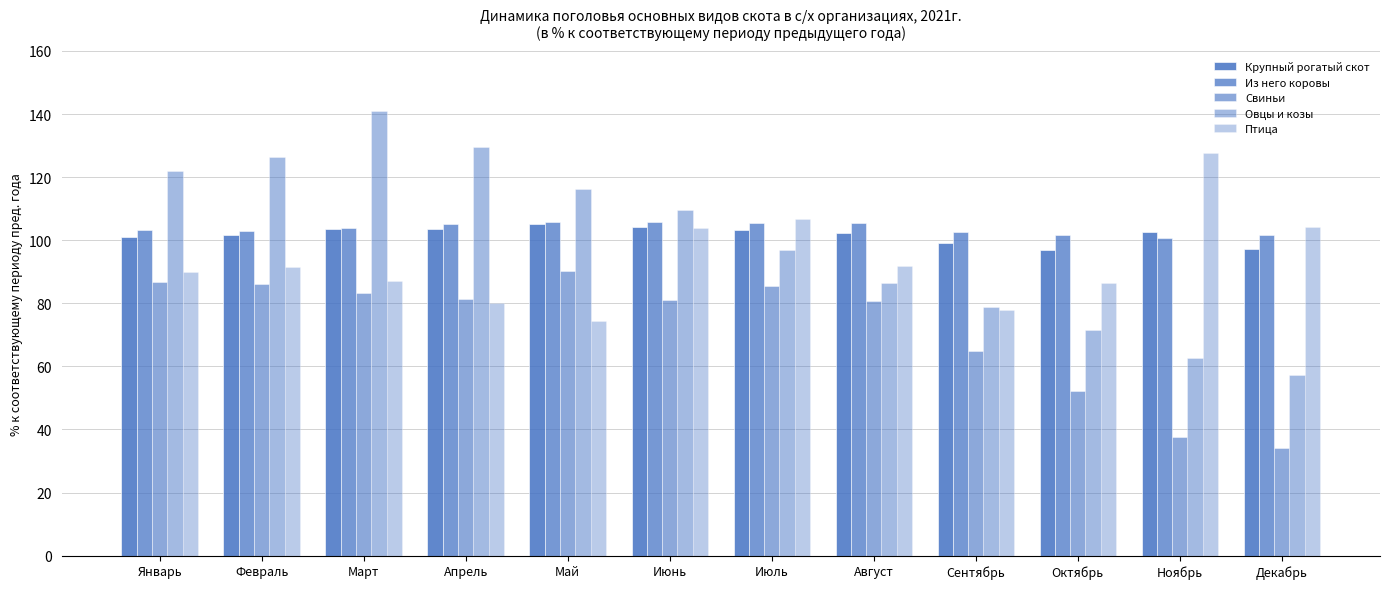

How many data points does each series have?

12